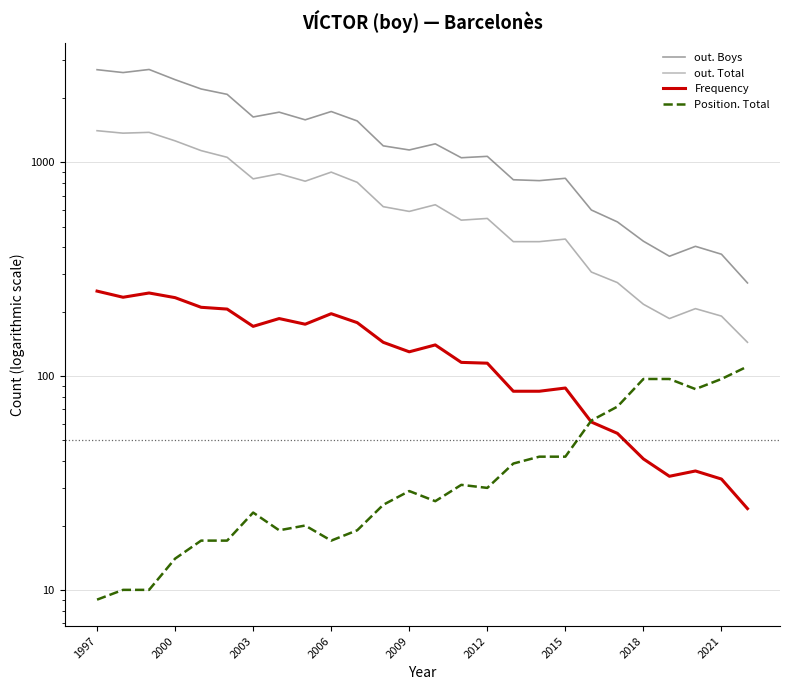

Does the chart display data point markers on the line(s)?

No